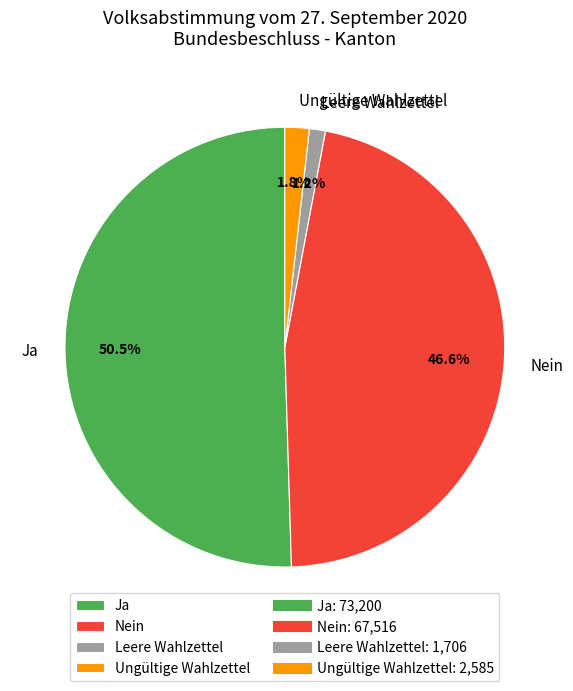

What percentage is NOT represented by Leere Wahlzettel?

98.8%